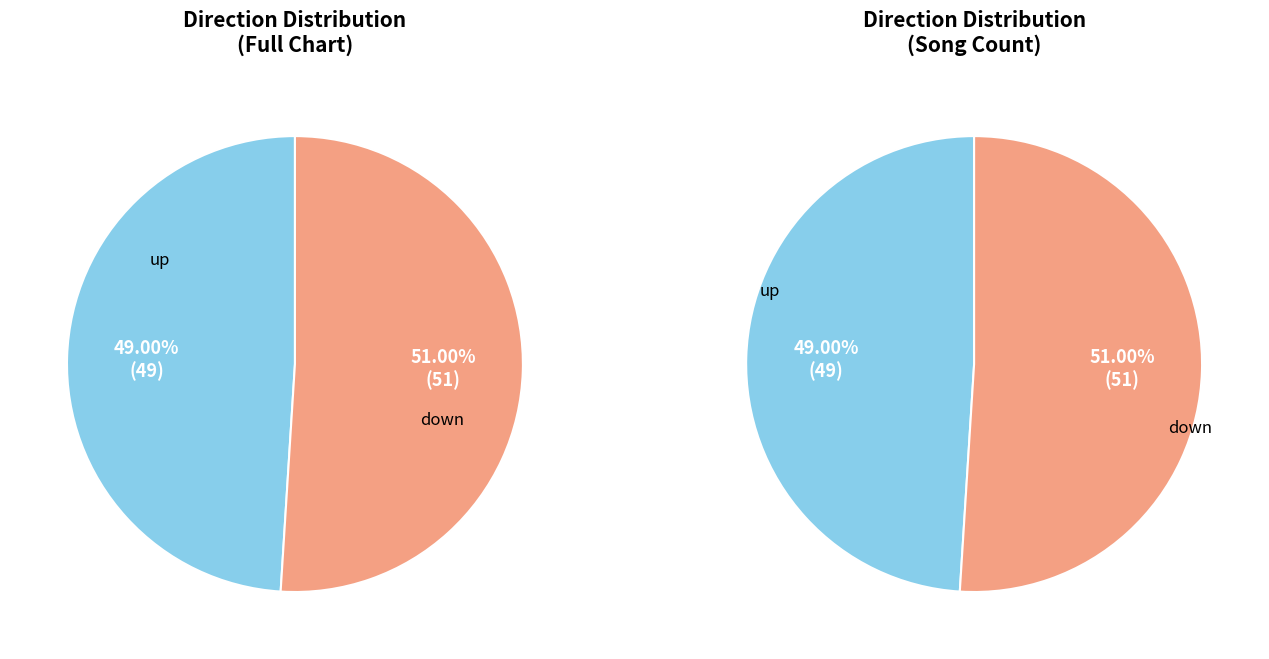

Which category accounts for the majority?

down